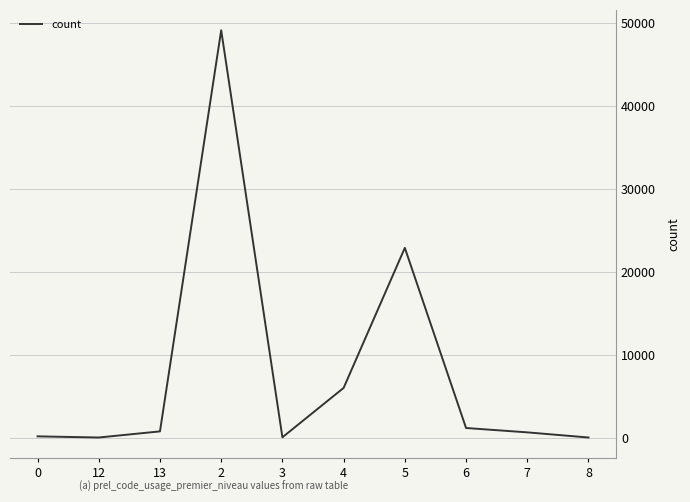

What is the value of the 6th point from the left?

5988